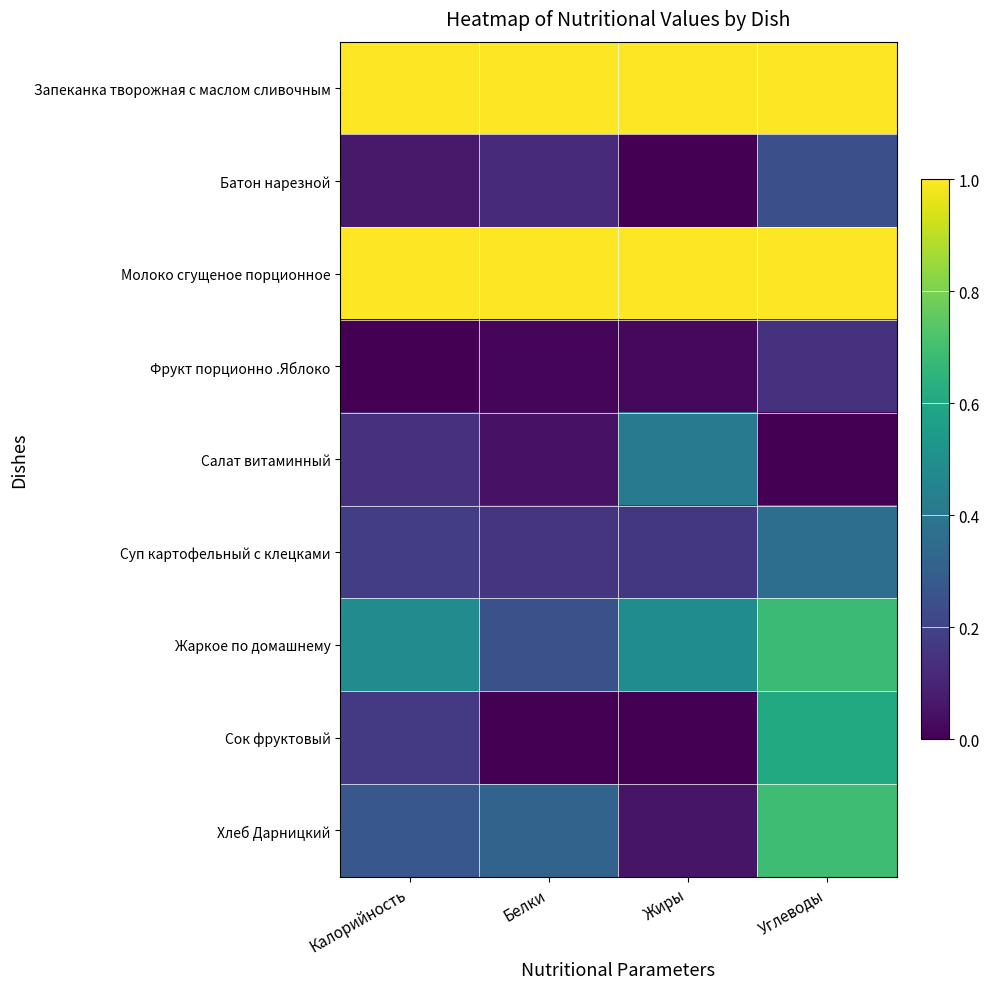

Reading left to right, transcribe all the data shown in this chart.

Запеканка творожная с маслом сливочным: Калорийность=1.0	Белки=1.0	Жиры=1.0	Углеводы=1.0
Батон нарезной: Калорийность=0.1	Белки=0.1	Жиры=0.0	Углеводы=0.2
Молоко сгущеное порционное: Калорийность=1.0	Белки=1.0	Жиры=1.0	Углеводы=1.0
Фрукт порционно .Яблоко: Калорийность=0.0	Белки=0.0	Жиры=0.0	Углеводы=0.1
Салат витаминный: Калорийность=0.1	Белки=0.0	Жиры=0.4	Углеводы=0.0
Суп картофельный с клецками: Калорийность=0.2	Белки=0.2	Жиры=0.2	Углеводы=0.4
Жаркое по домашнему: Калорийность=0.5	Белки=0.2	Жиры=0.5	Углеводы=0.7
Сок фруктовый: Калорийность=0.2	Белки=0.0	Жиры=0.0	Углеводы=0.6
Хлеб Дарницкий: Калорийность=0.3	Белки=0.3	Жиры=0.1	Углеводы=0.7